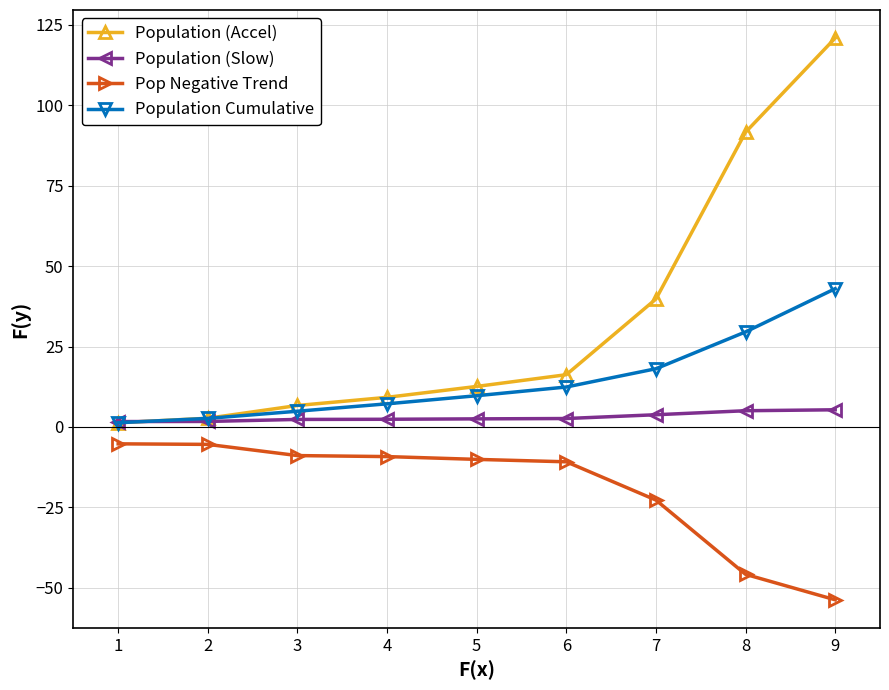

How many data points in Population (Slow) are above 2?

7